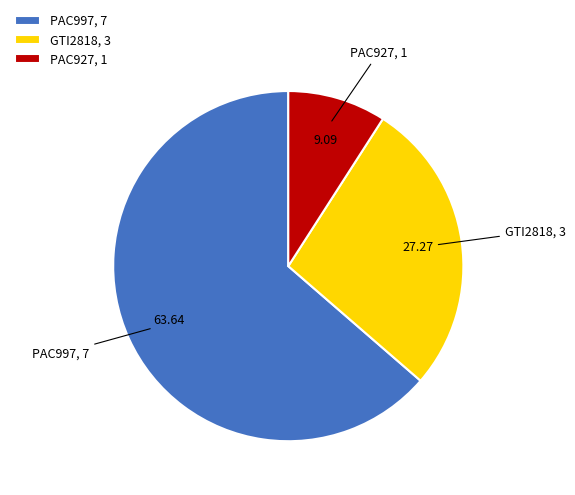

Is the sum of PAC997 and GTI2818 greater than half?

Yes